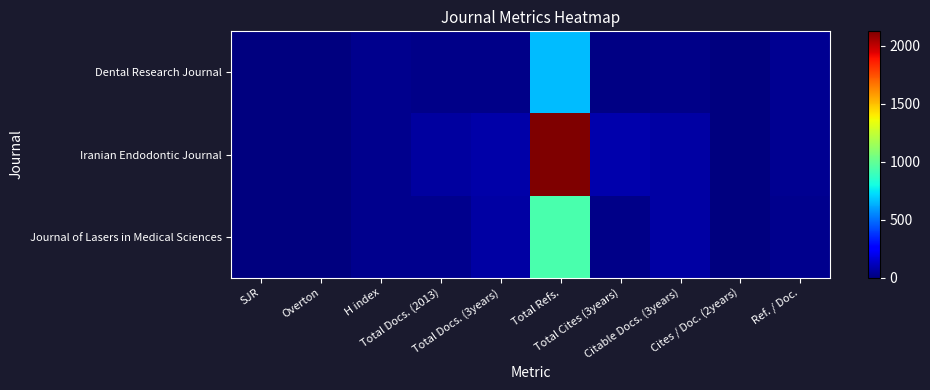

Which series changed the most between Overton and Cites / Doc. (2years)?

Iranian Endodontic Journal